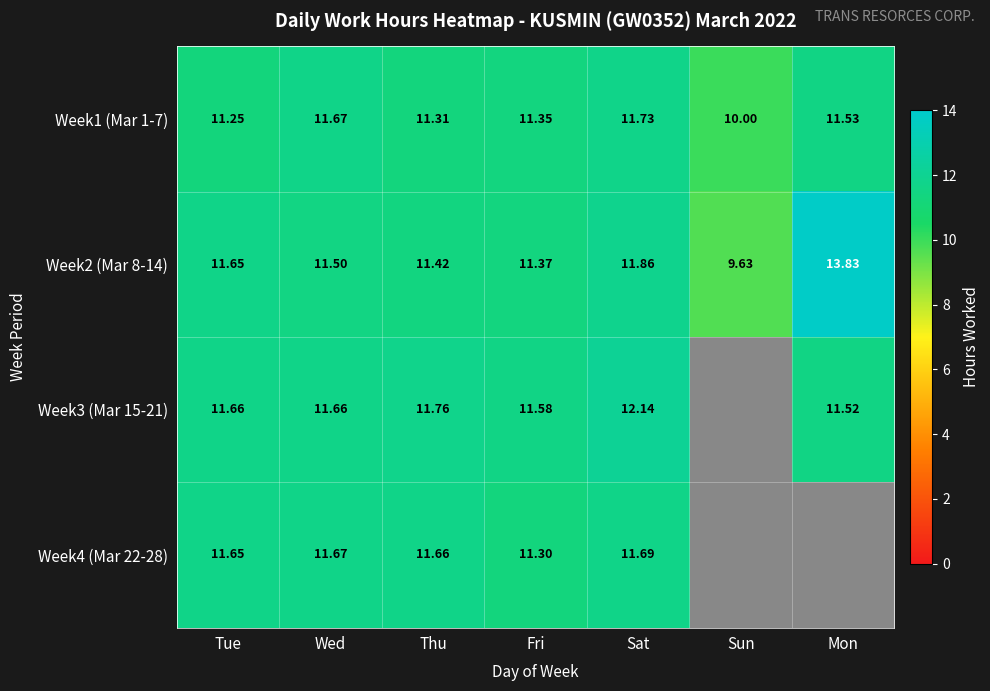

How many distinct data groups are displayed?

4